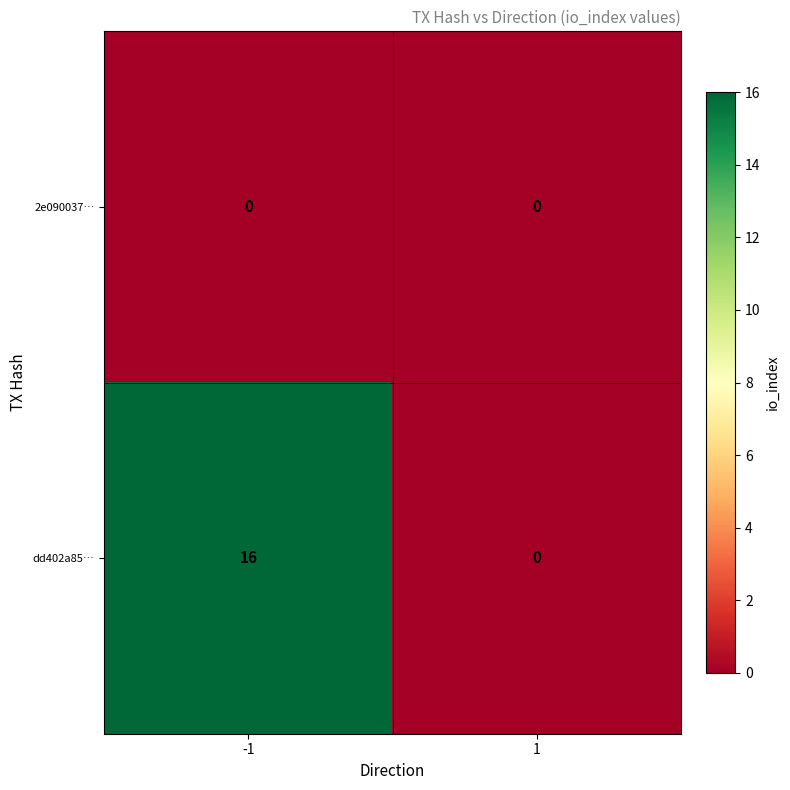

What is the total value across all series at -1?

16